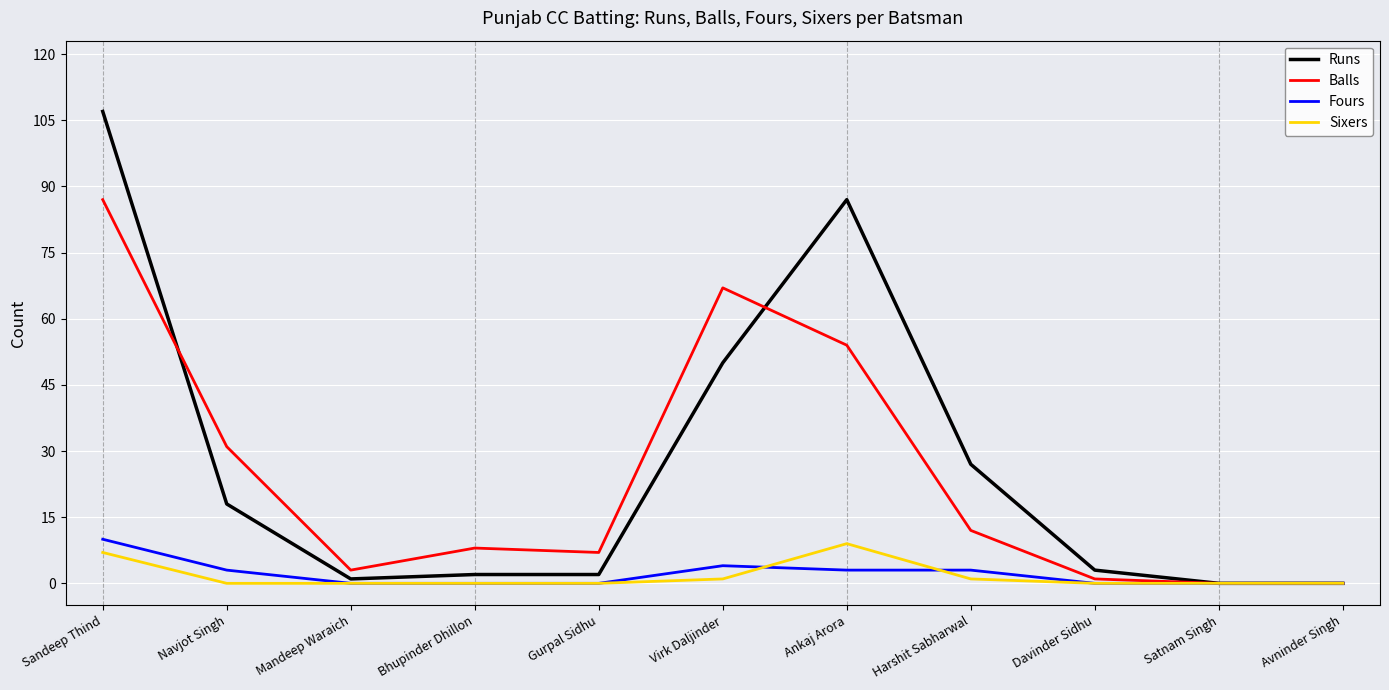

The value of Balls at Satnam Singh is 0. True or false?

True